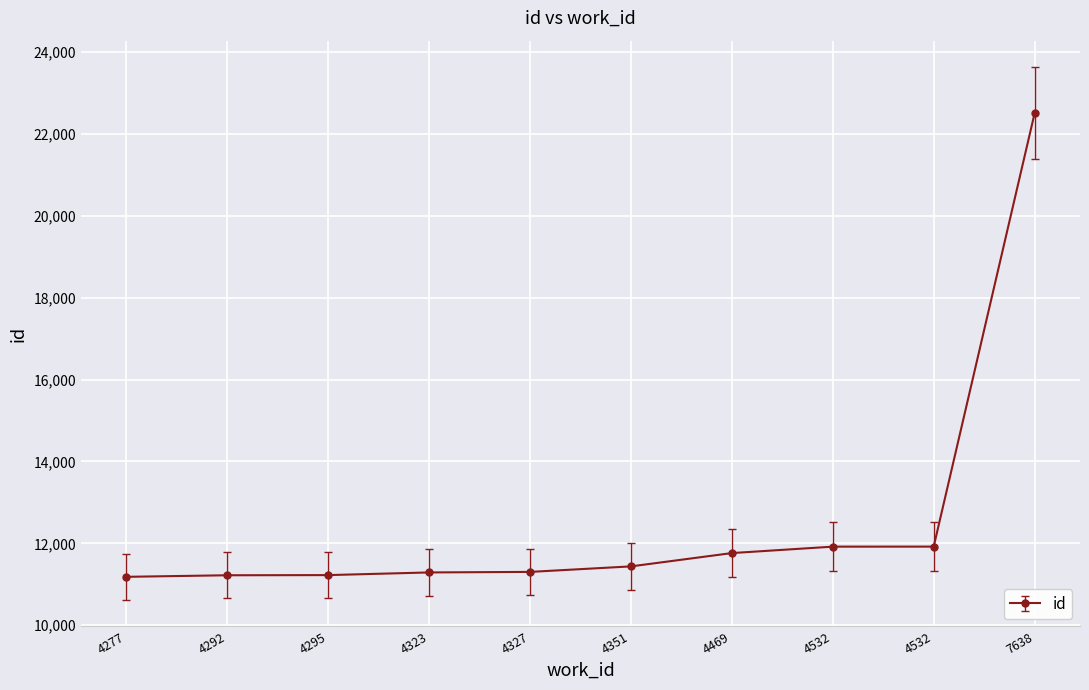

True or false: the data shows 2399 at 4532.

False